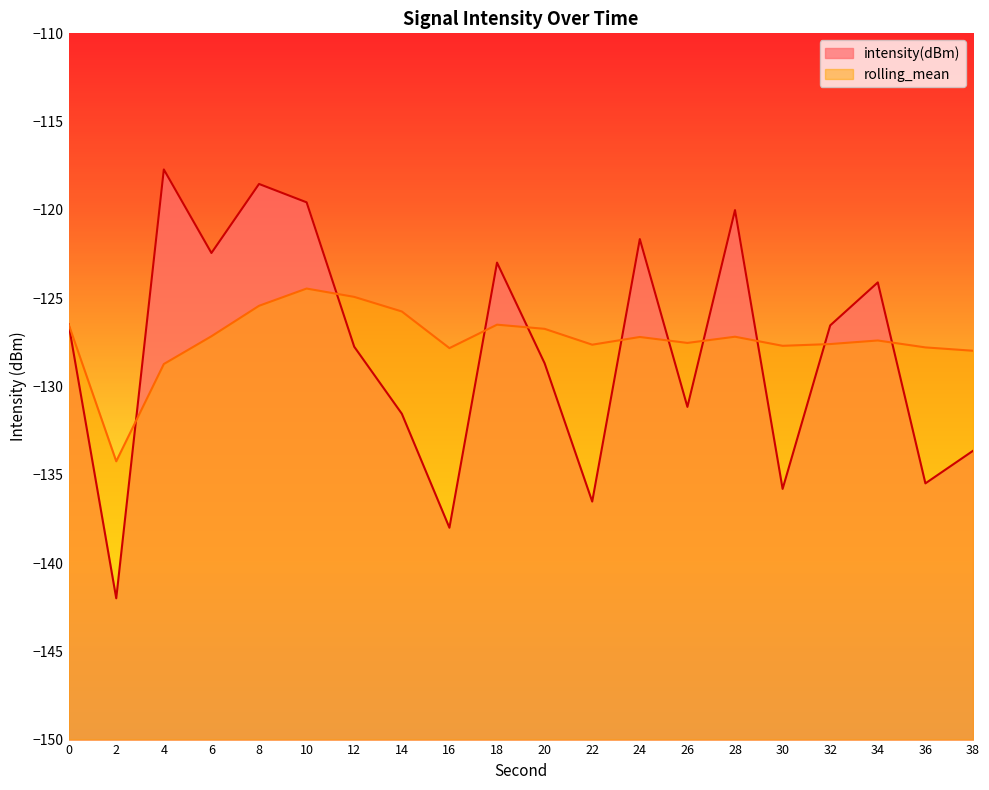

After their last crossing, which series has the higher values: rolling_mean or intensity(dBm)?

rolling_mean